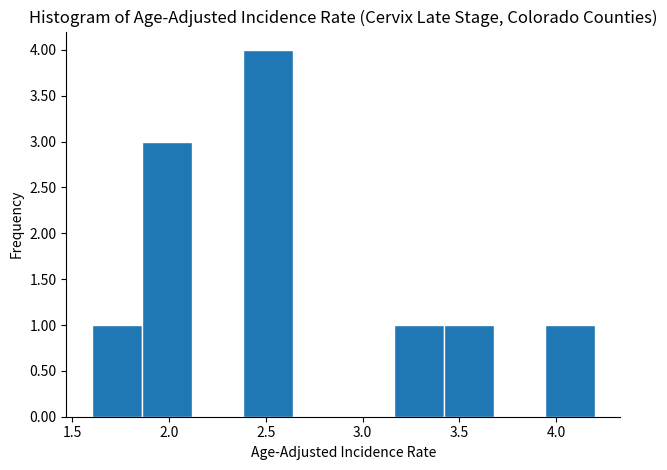

Which range on the x-axis has the tallest bar?

2.38 to 2.64